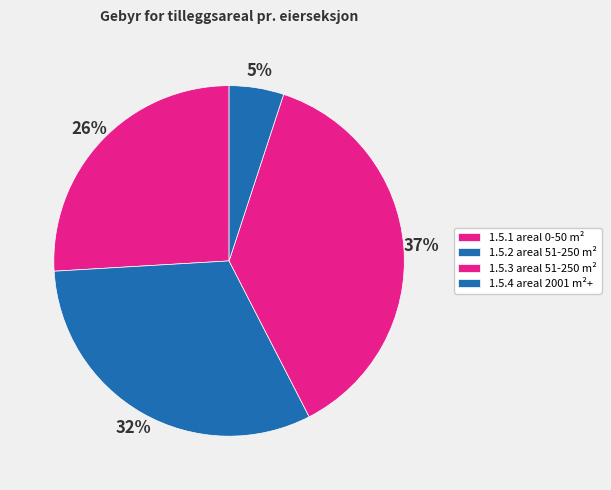

Combined, what portion of the pie is 1.5.1 areal 0-50 m² and 1.5.4 areal 2001 m²+?

31.0%